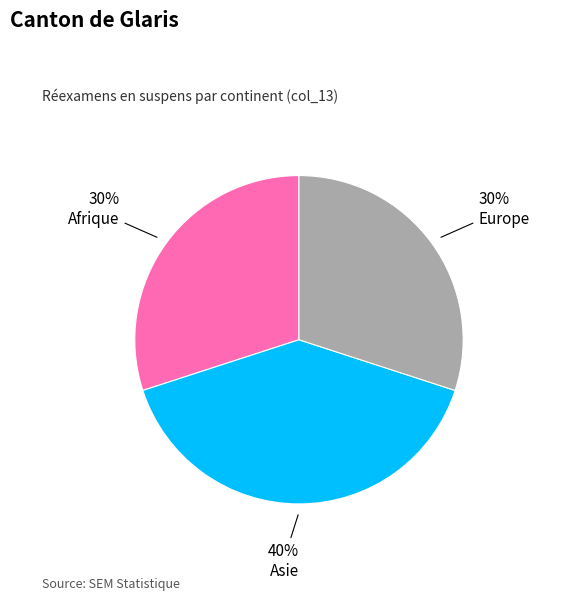

Does Europe account for over 50% of the chart?

No